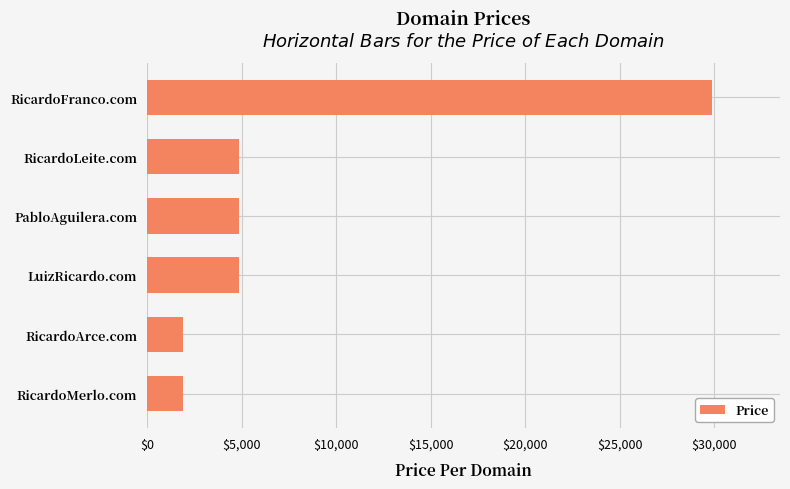

What is the sum of all values?

48328